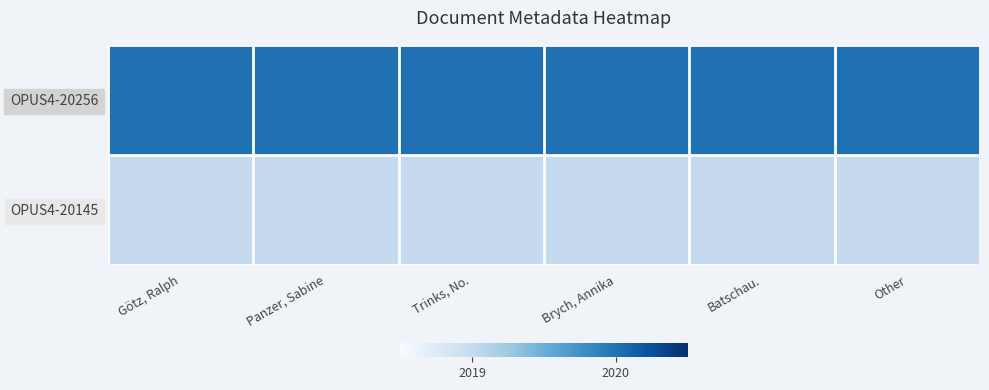

At which category is the sum across all series the highest?

Götz, Ralph